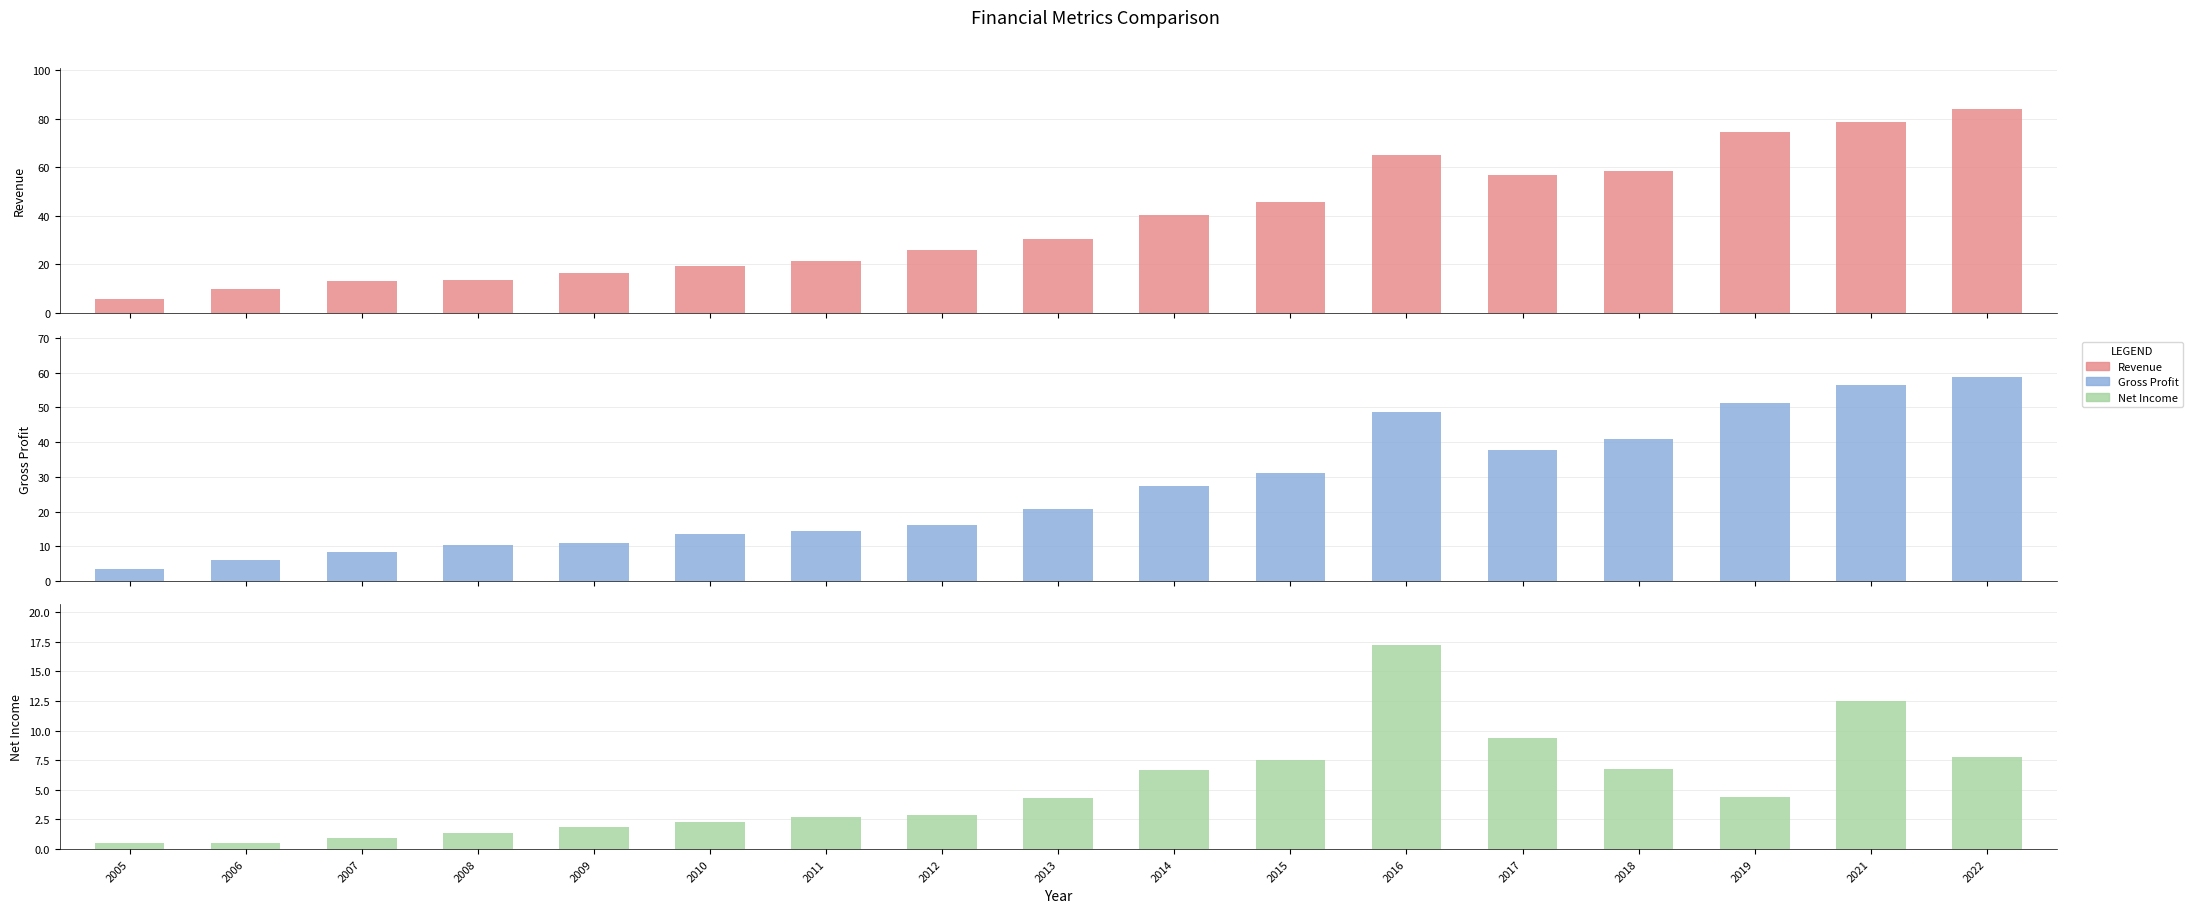

What is the approximate value of Net Income at 2014?

6.6